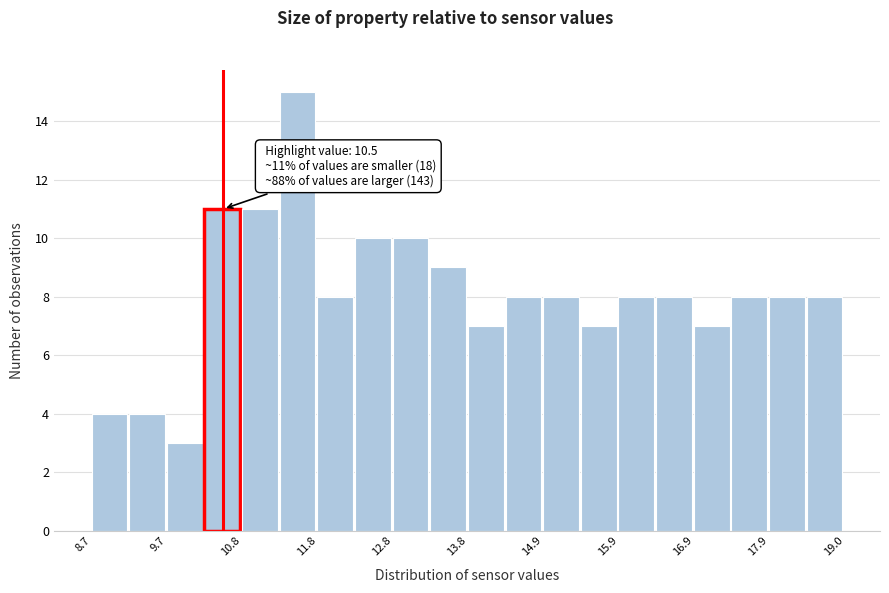

Around what value on the x-axis is the tallest bar? Give the approximate position of its centre, as read against the axis.

11.6